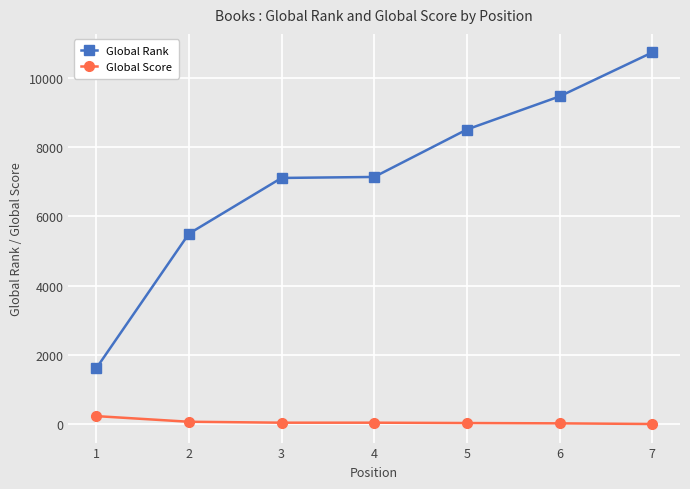

Does the chart have visible grid lines?

Yes